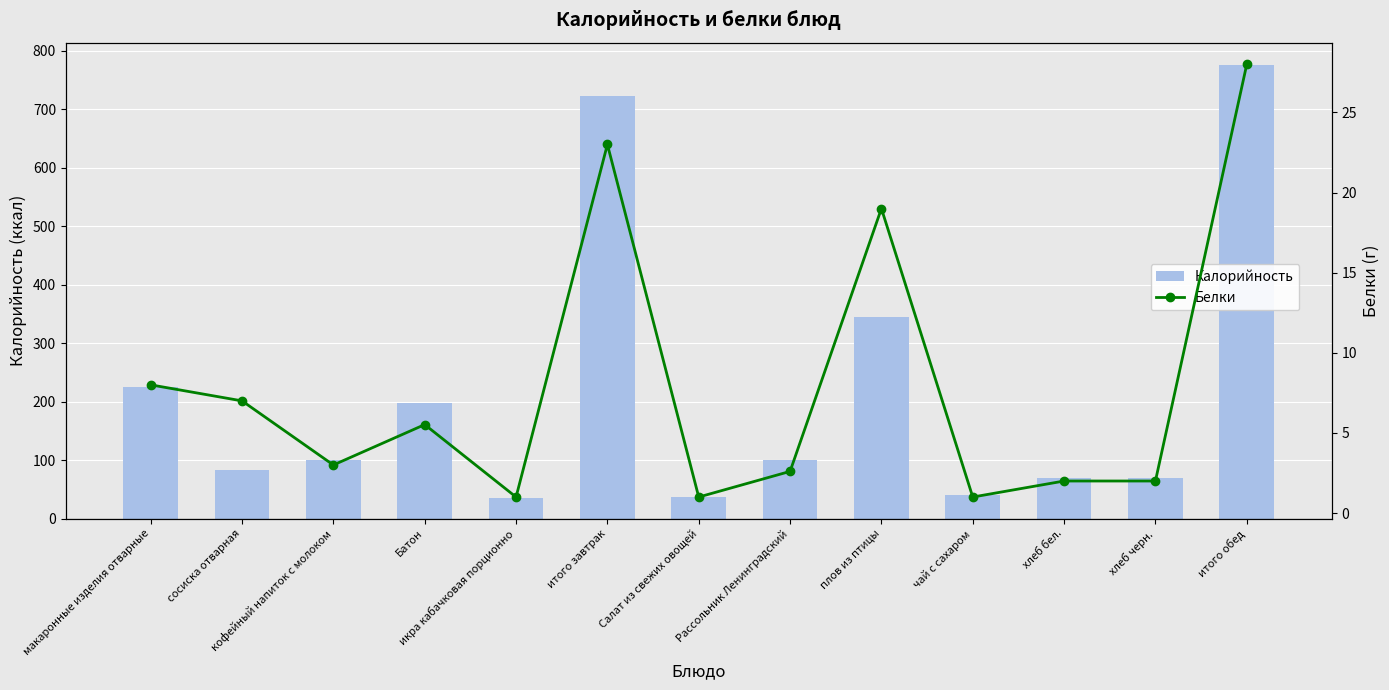

Count the number of data series in this chart.

2